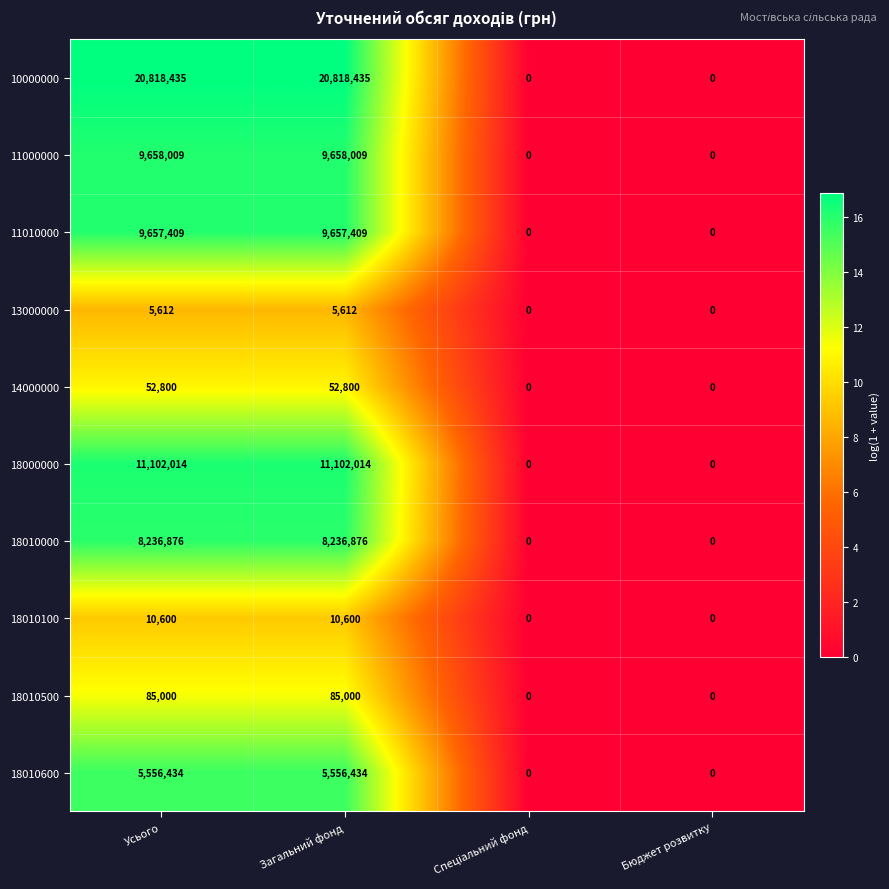

What is the total value across all series at Загальний фонд?

65183189